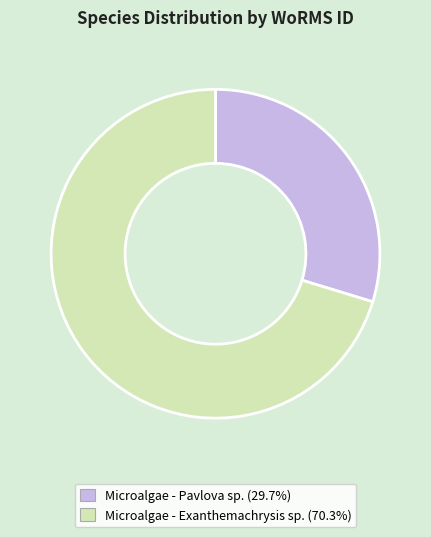

Do Microalgae - Pavlova sp. and Microalgae - Exanthemachrysis sp. together represent more than half of the pie?

Yes